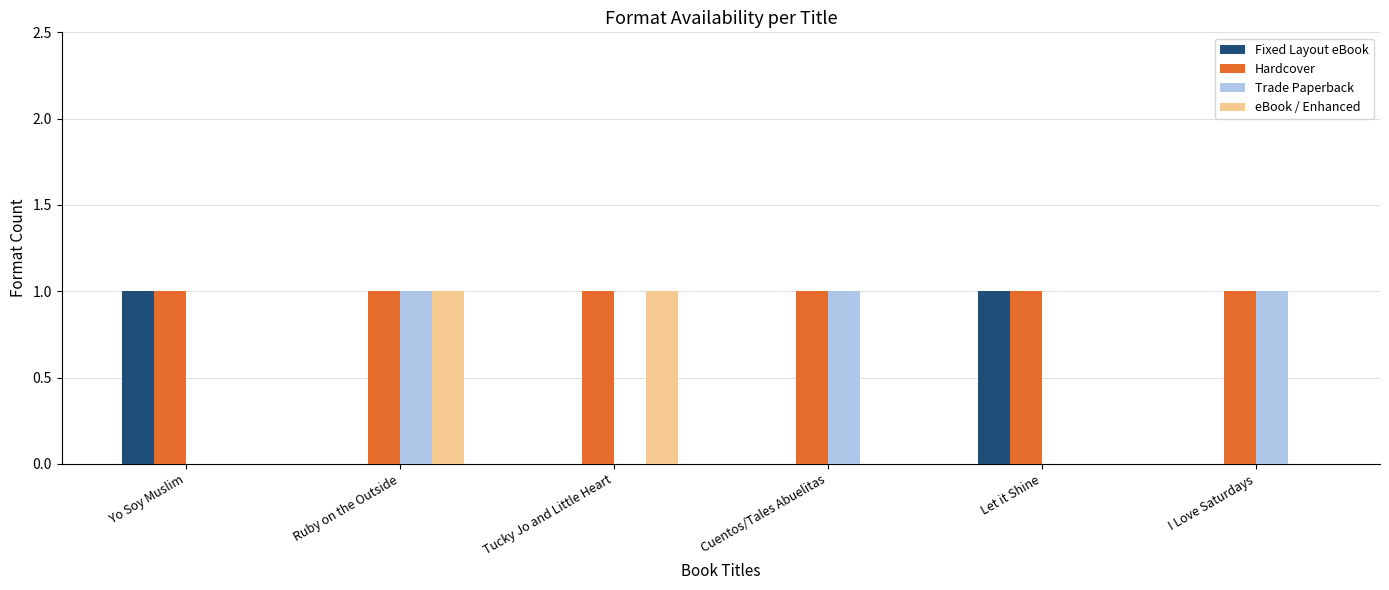

Is the value of Hardcover at I Love Saturdays greater than the value of Trade Paperback at Let it Shine?

Yes